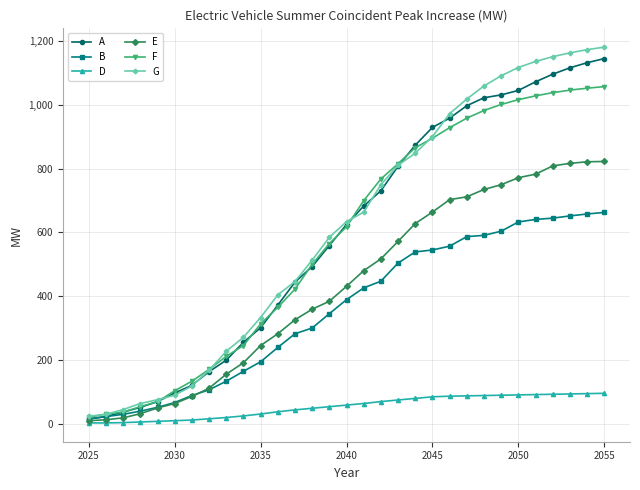

What is the difference between the second highest and second lowest values in the F series?

1023